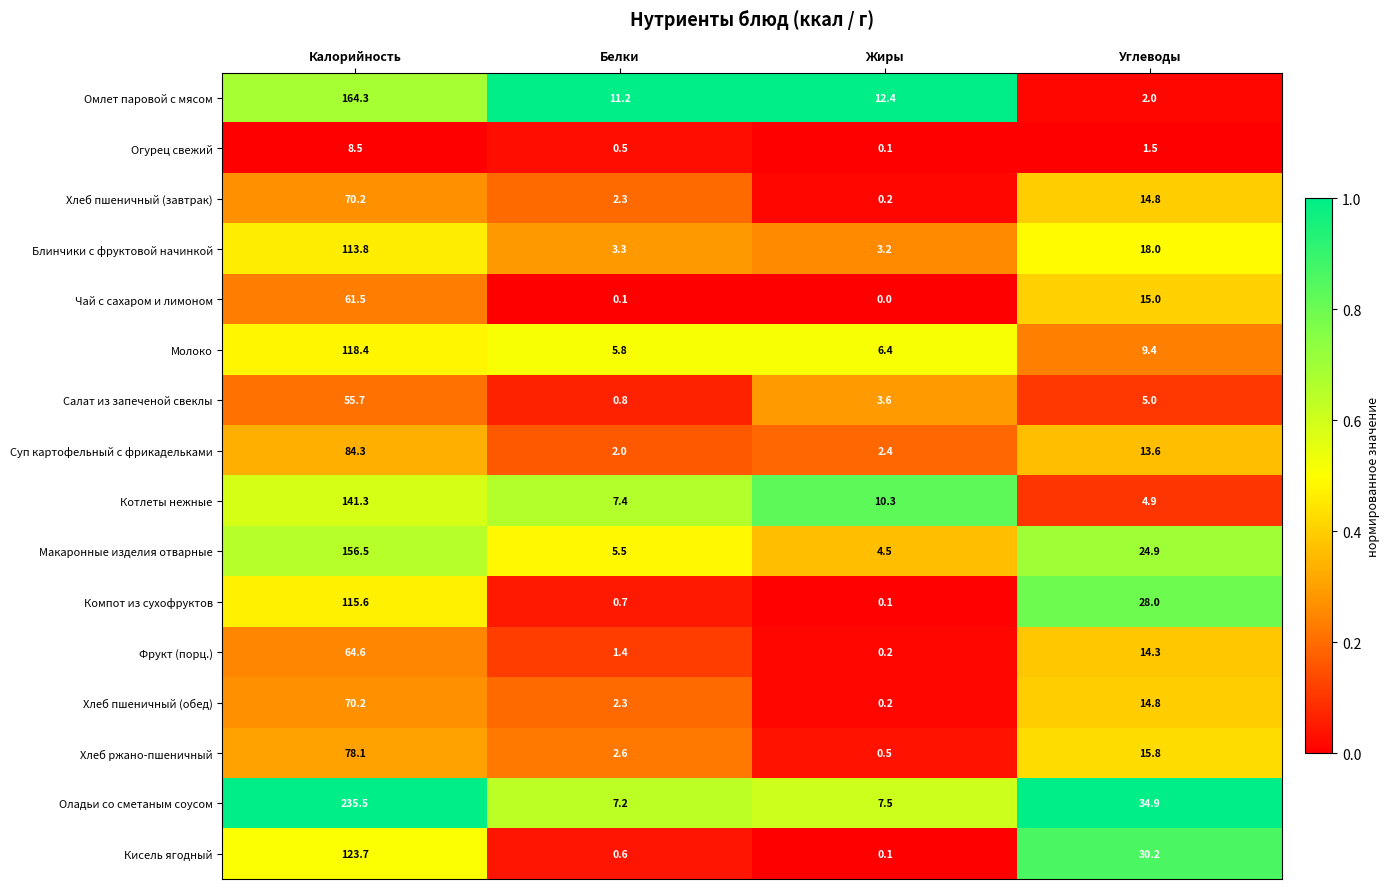

Is the value of Омлет паровой с мясом at Белки greater than the value of Блинчики с фруктовой начинкой at Жиры?

Yes